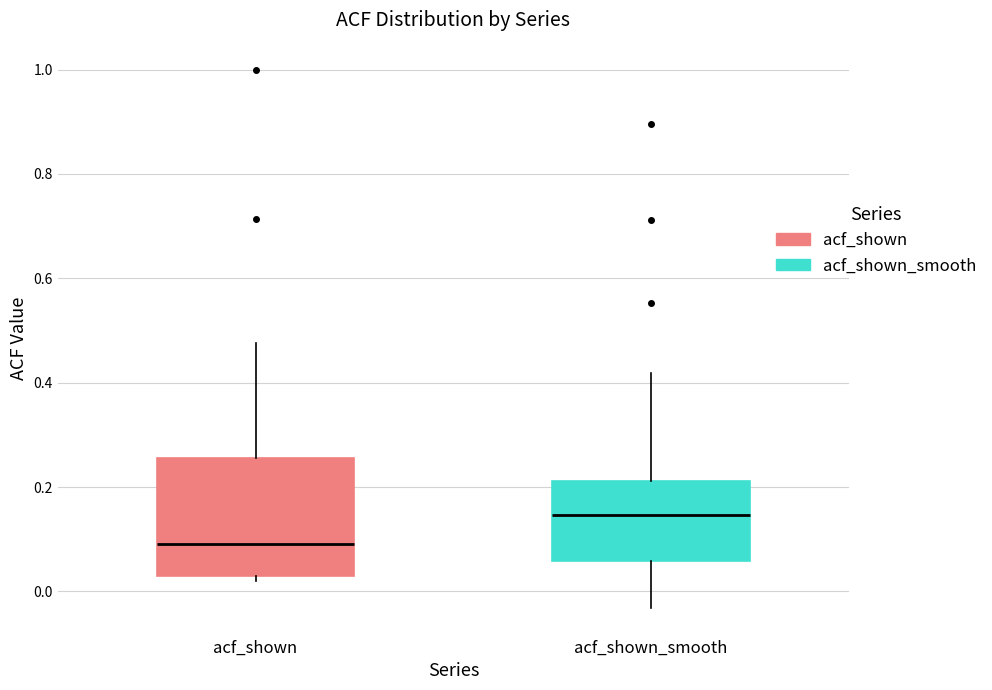

Reading left to right, read every box against the y-axis: the position of its median line, the range the box covers, and the ends of its whiskers. The values are not printed on the chart, so give them approximately, as read against the axis.

acf_shown: median 0.10, box 0.04 to 0.26, whiskers 0.02 to 0.48
acf_shown_smooth: median 0.14, box 0.06 to 0.22, whiskers -0.04 to 0.42